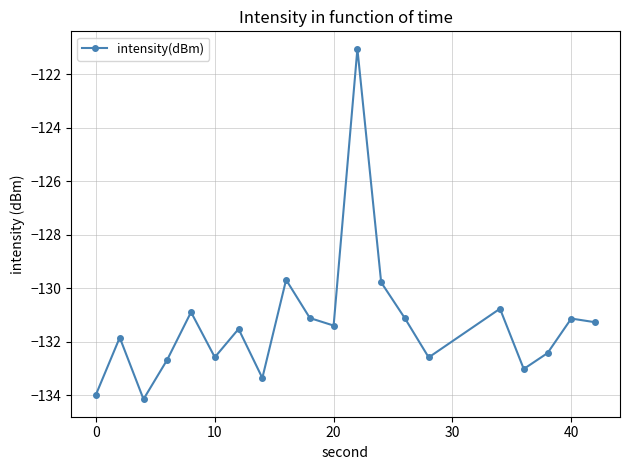

How many values are below -131?

15